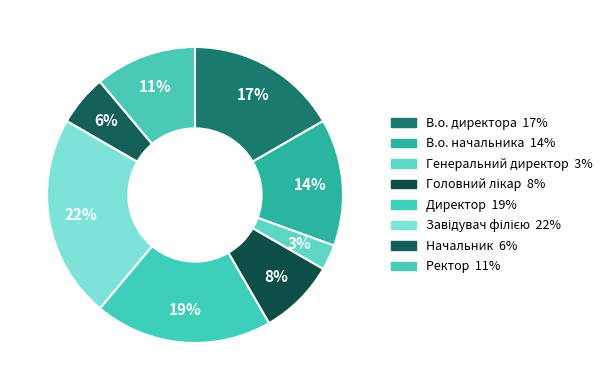

Count the number of slices in the pie.

8